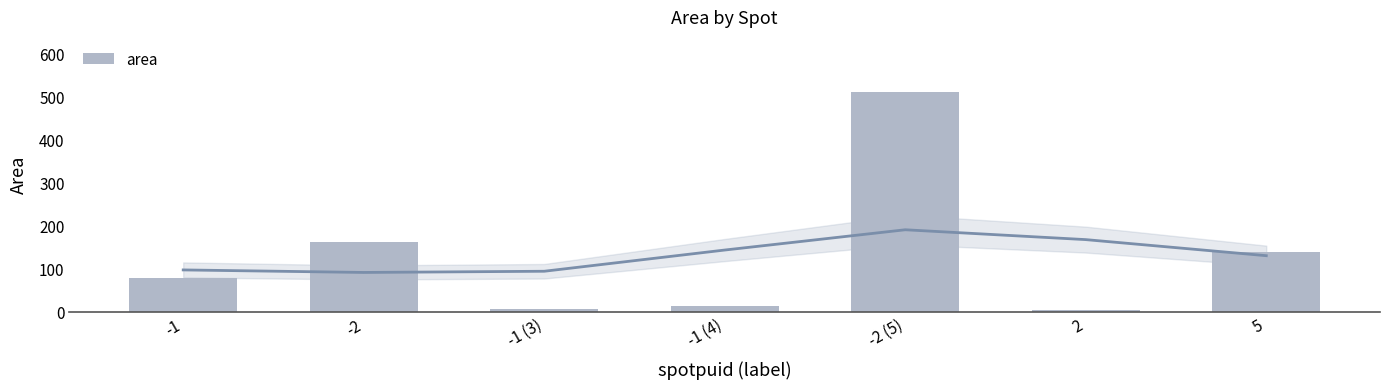

Which has a higher value, -1 (3) or -1 (4)?

-1 (4)